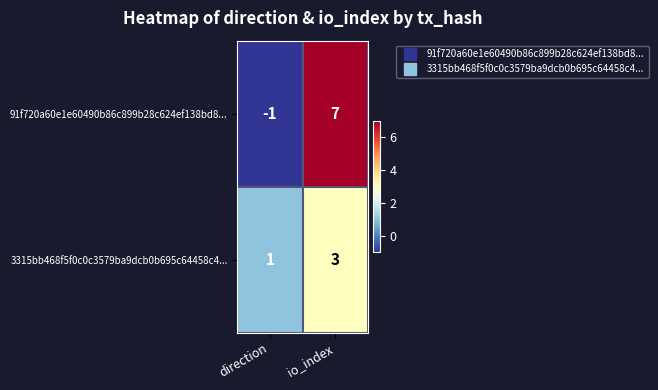

Which series has the largest total across all categories?

91f720a60e1e60490b86c899b28c624ef138bd8...